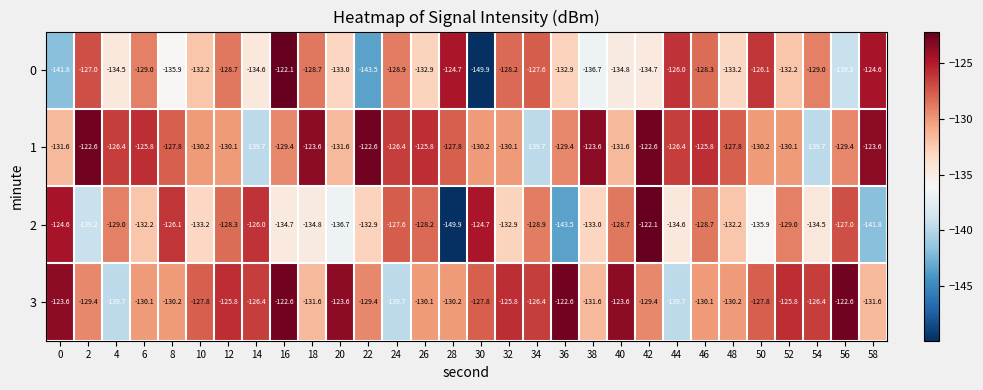

Rank the series at 10 from lowest to highest value.

2, 0, 1, 3